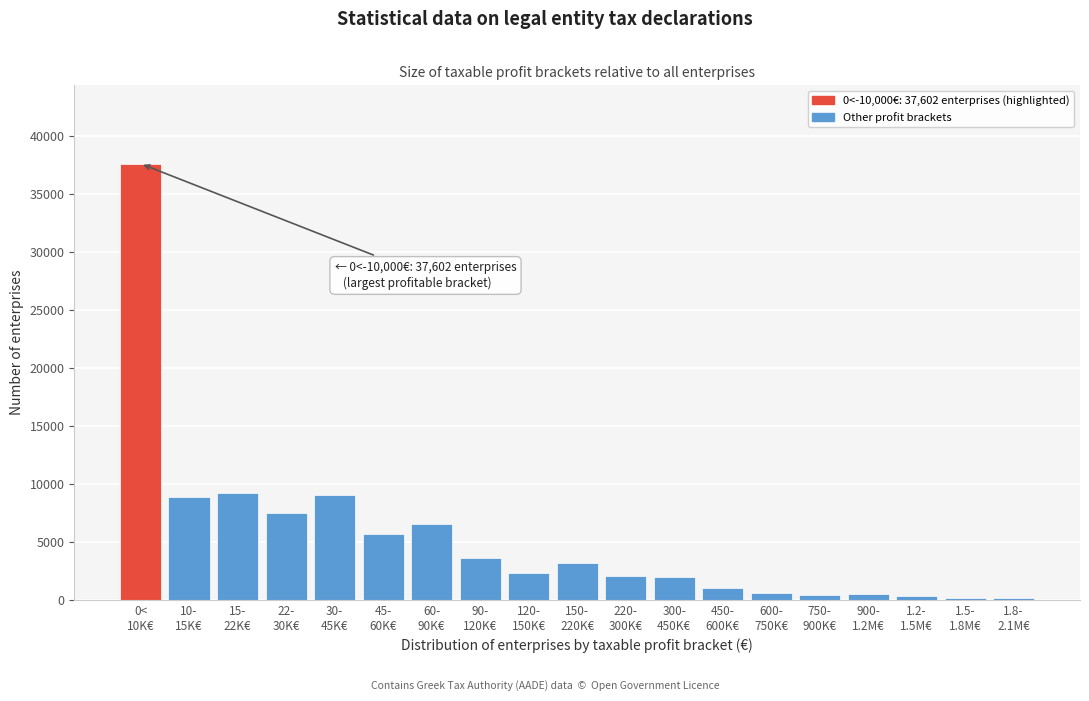

What is the sum of all values?

100419